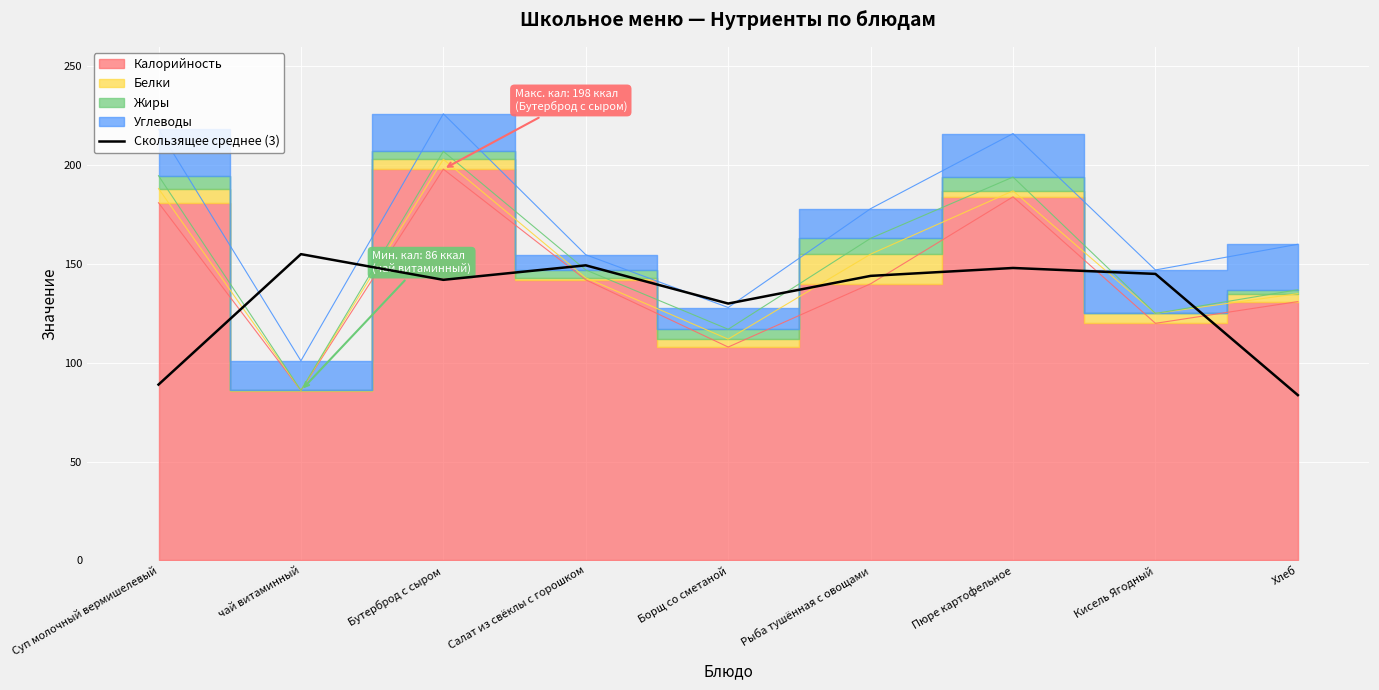

Reading left to right, extract all data points from this chart.

Суп молочный вермишелевый=89.0	чай витаминный=155.0	Бутерброд с сыром=142.0	Салат из свёклы с горошком=149.3	Борщ со сметаной=130.0	Рыба тушённая с овощами=144.0	Пюре картофельное=148.0	Кисель Ягодный=145.0	Хлеб=83.7